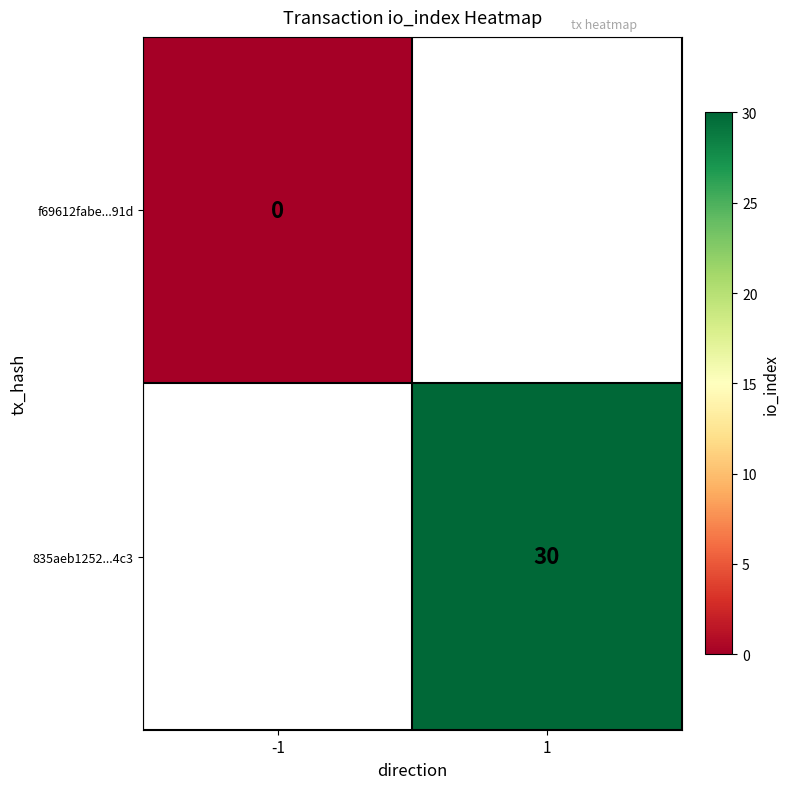

True or false: 835aeb1252...4c3 has a value of 20 at 1.

False